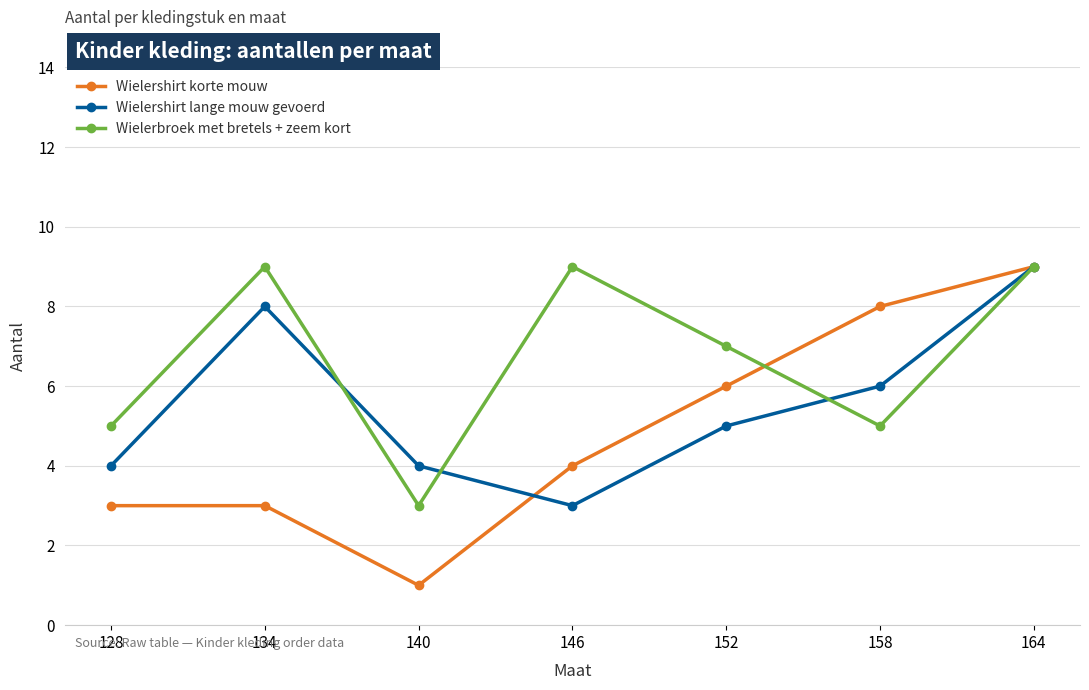

Which series changed the most between 128 and 164?

Wielershirt korte mouw